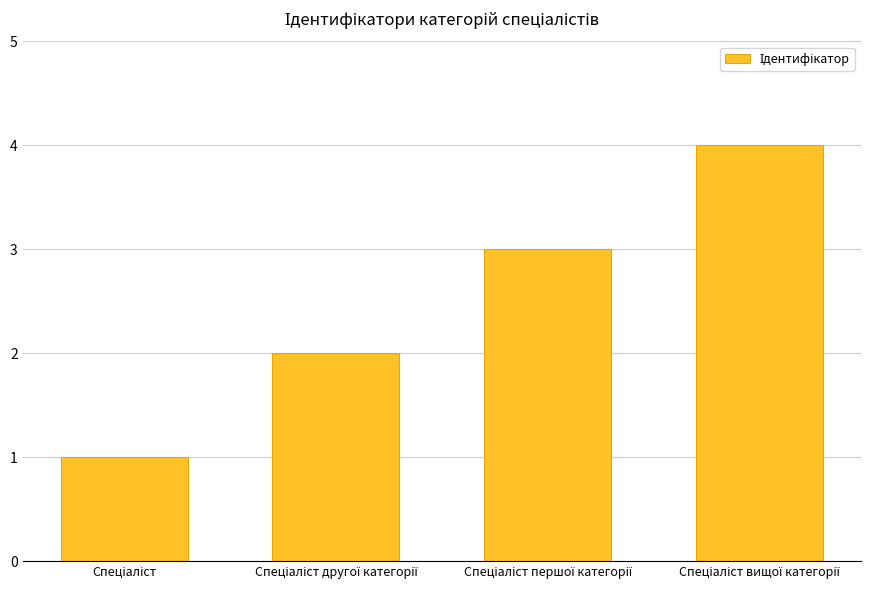

What is the difference between the maximum and minimum values?

3